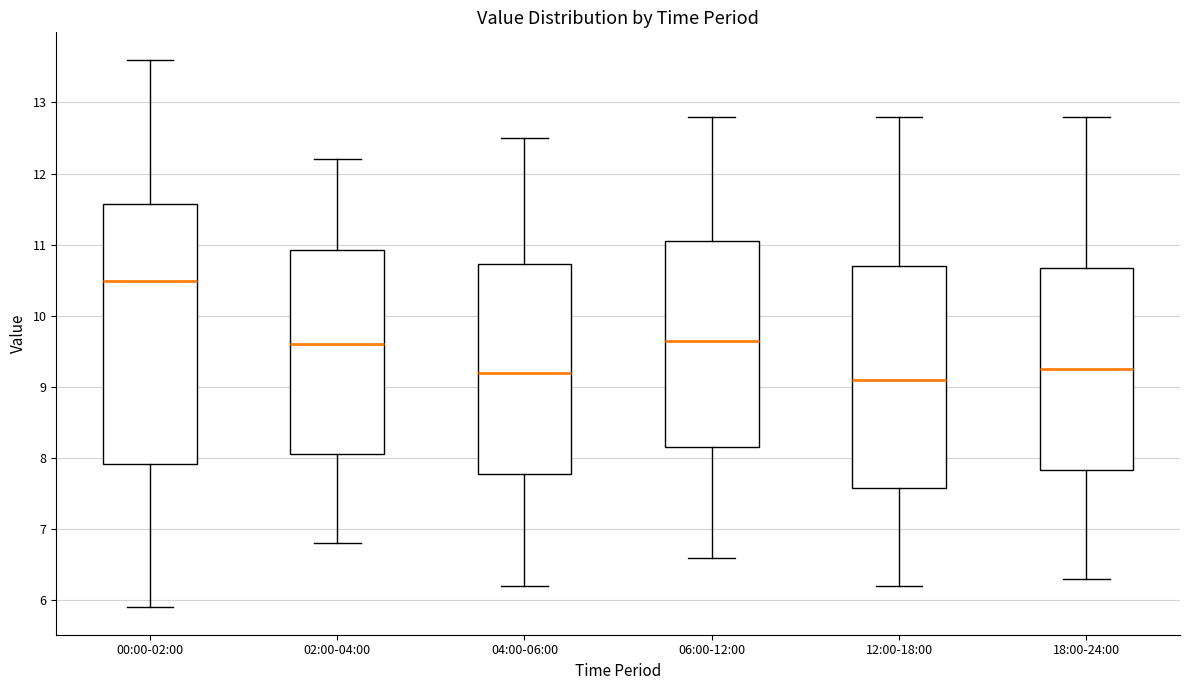

Comparing the boxes themselves (not the whiskers), which one is the tallest?

00:00-02:00